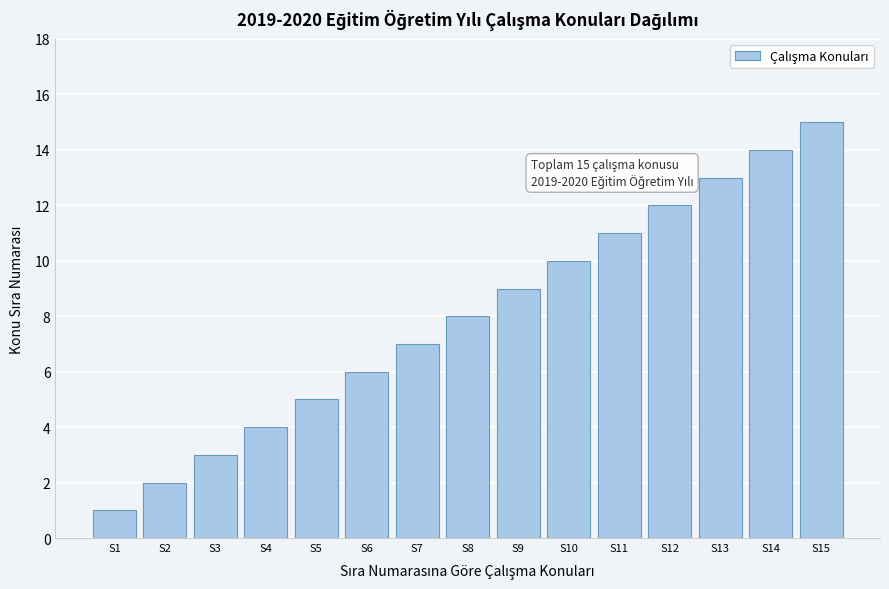

The chart shows a value of 5 at S5. True or false?

True